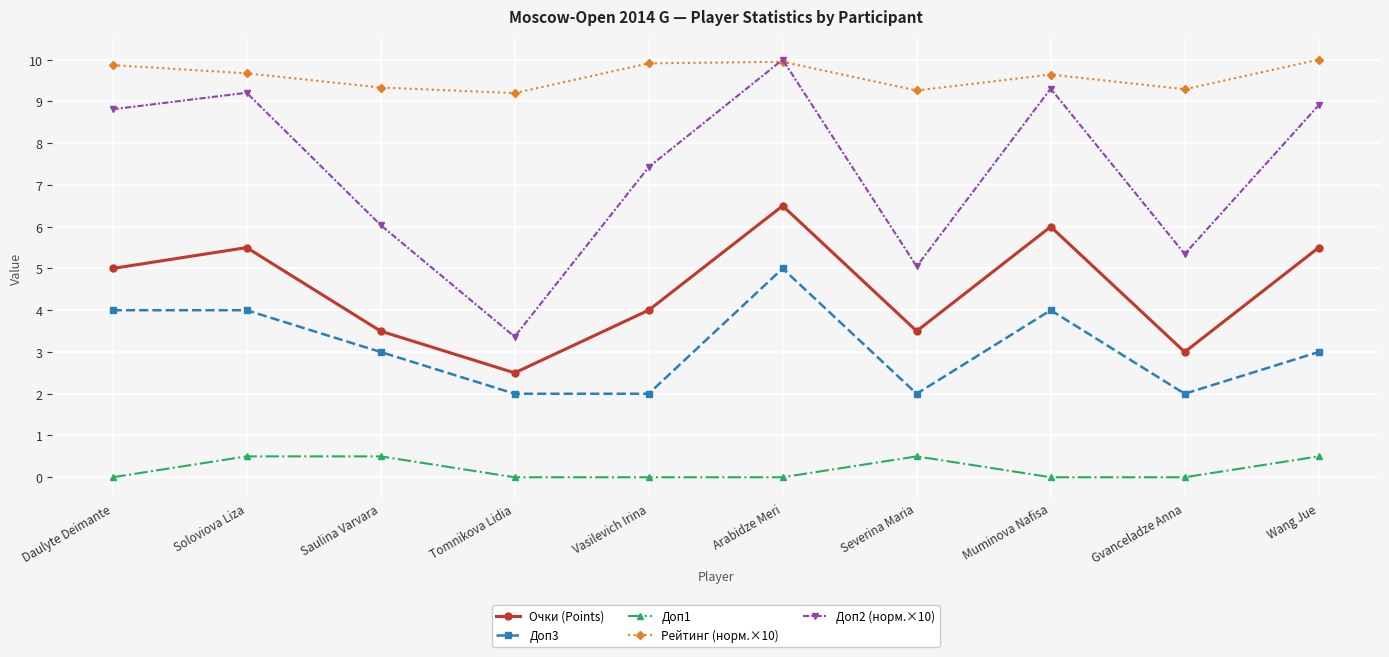

Which category has the lowest value in the Доп2 (норм.×10) series?

Tomnikova Lidia